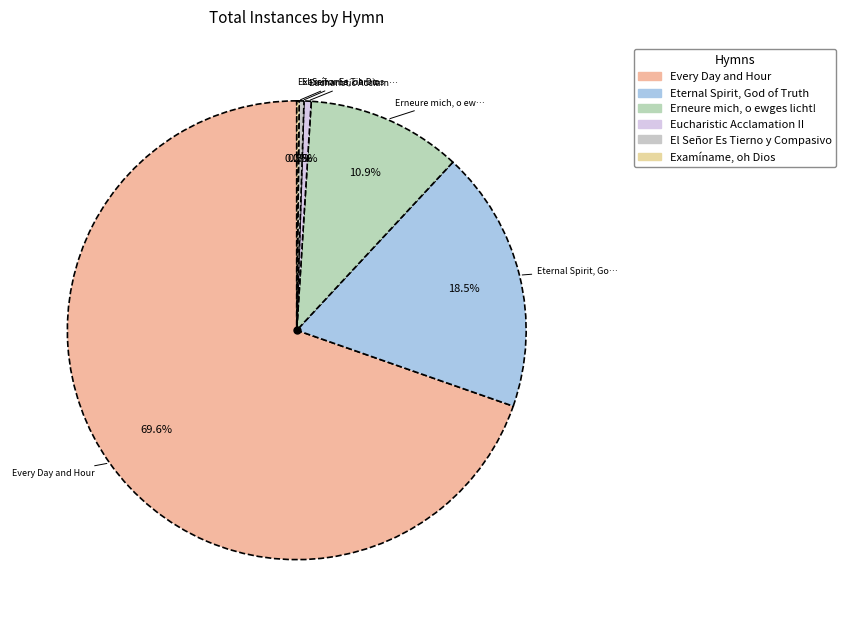

Which has a higher value, Eternal Spirit, God of Truth or Eucharistic Acclamation II?

Eternal Spirit, God of Truth